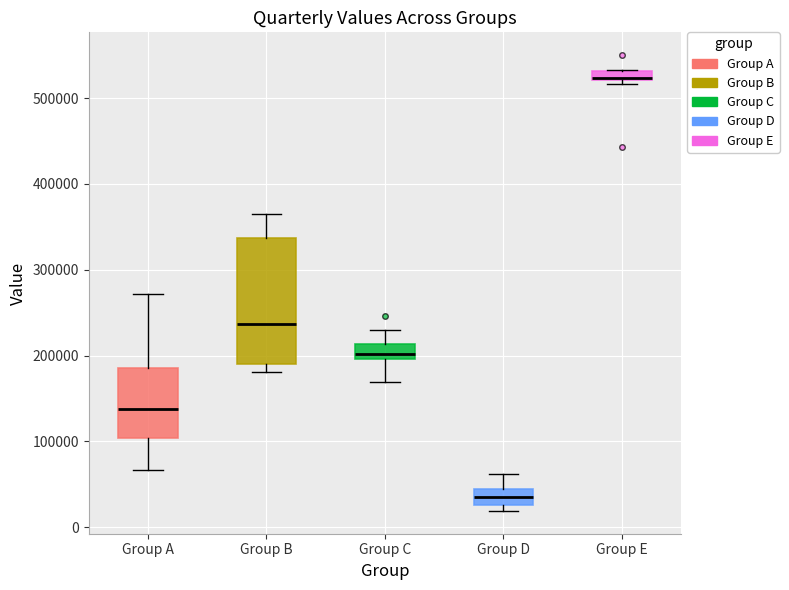

Which box has the highest median line?

Group E